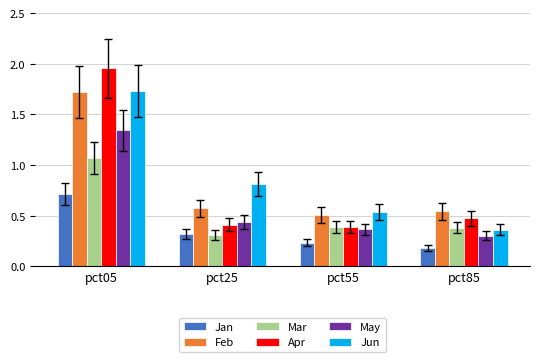

The Jun series shows 0.4 at pct85. True or false?

True